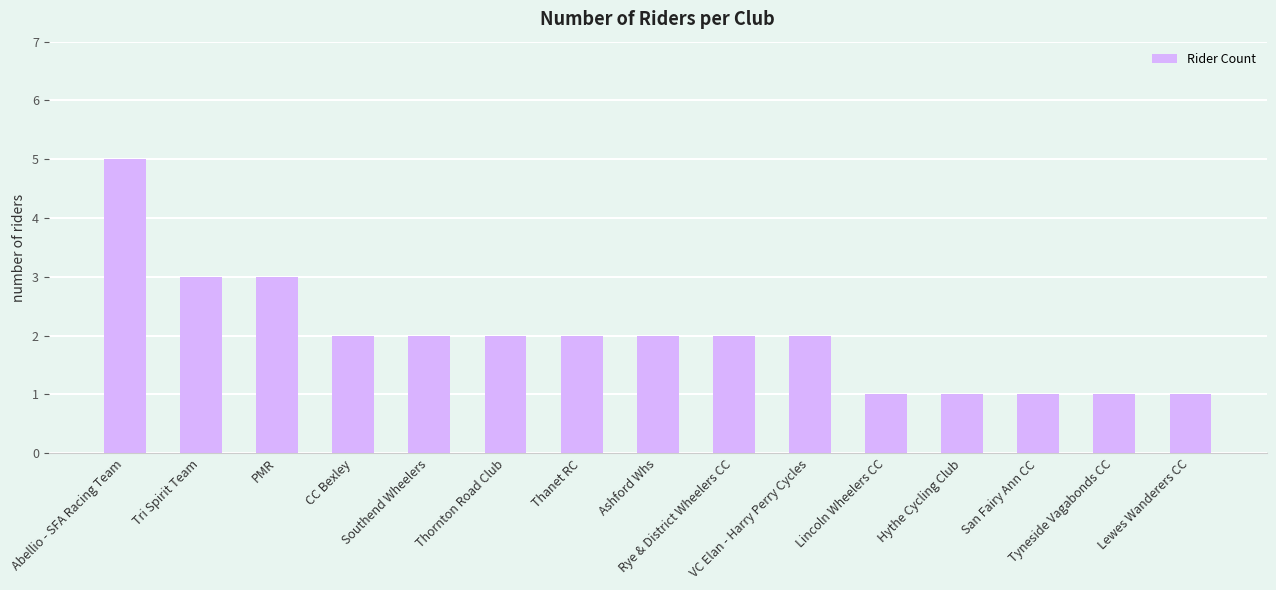

What is the label of the 4th bar from the left?

CC Bexley